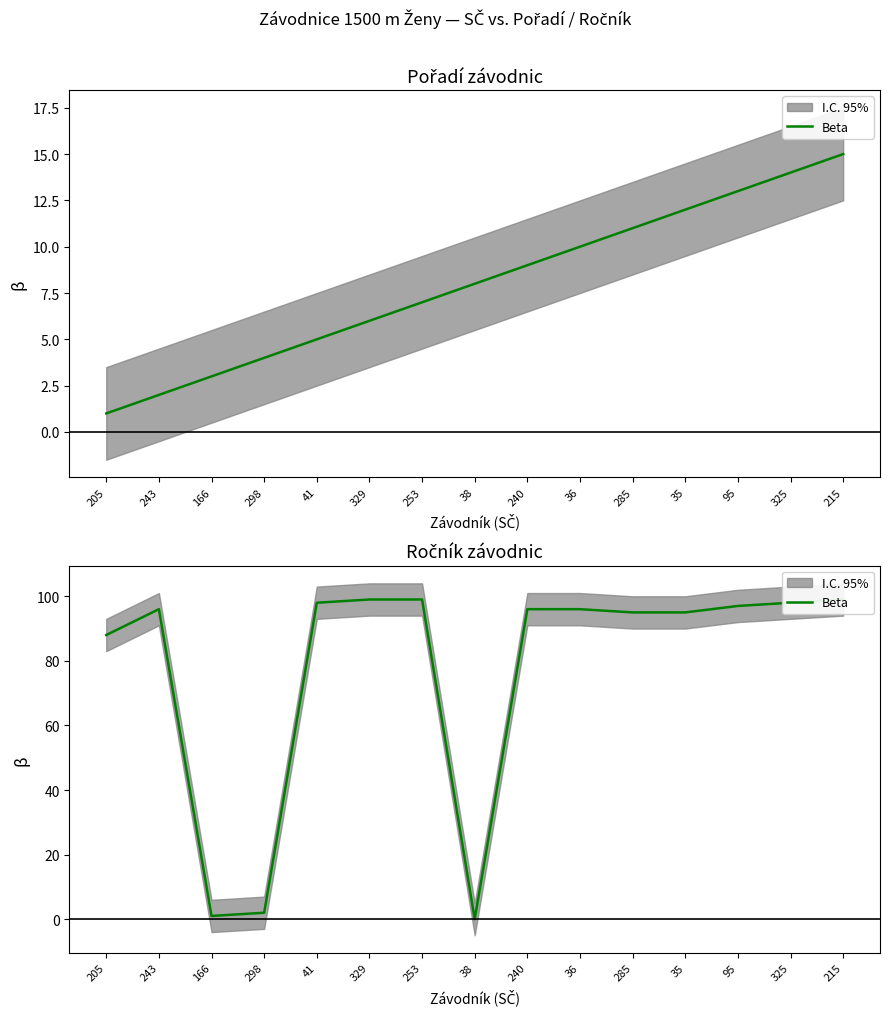

Which has a higher value, 38 or 325?

325